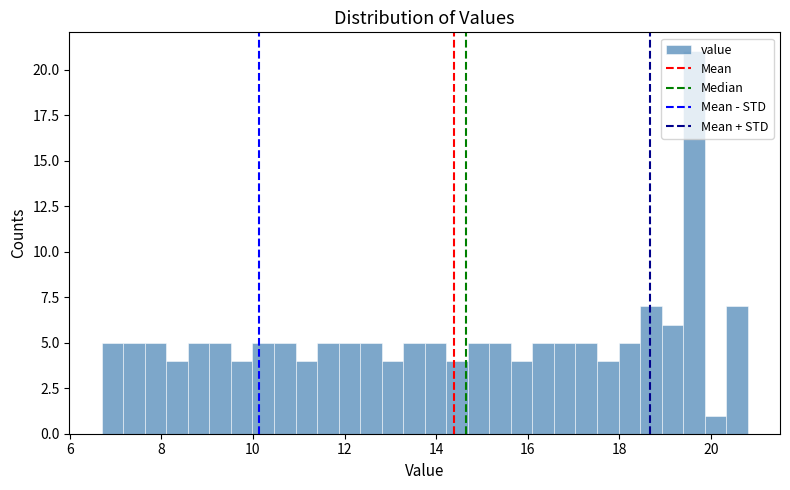

Read against the x-axis, roughly where is the centre of the tallest bar?

19.6